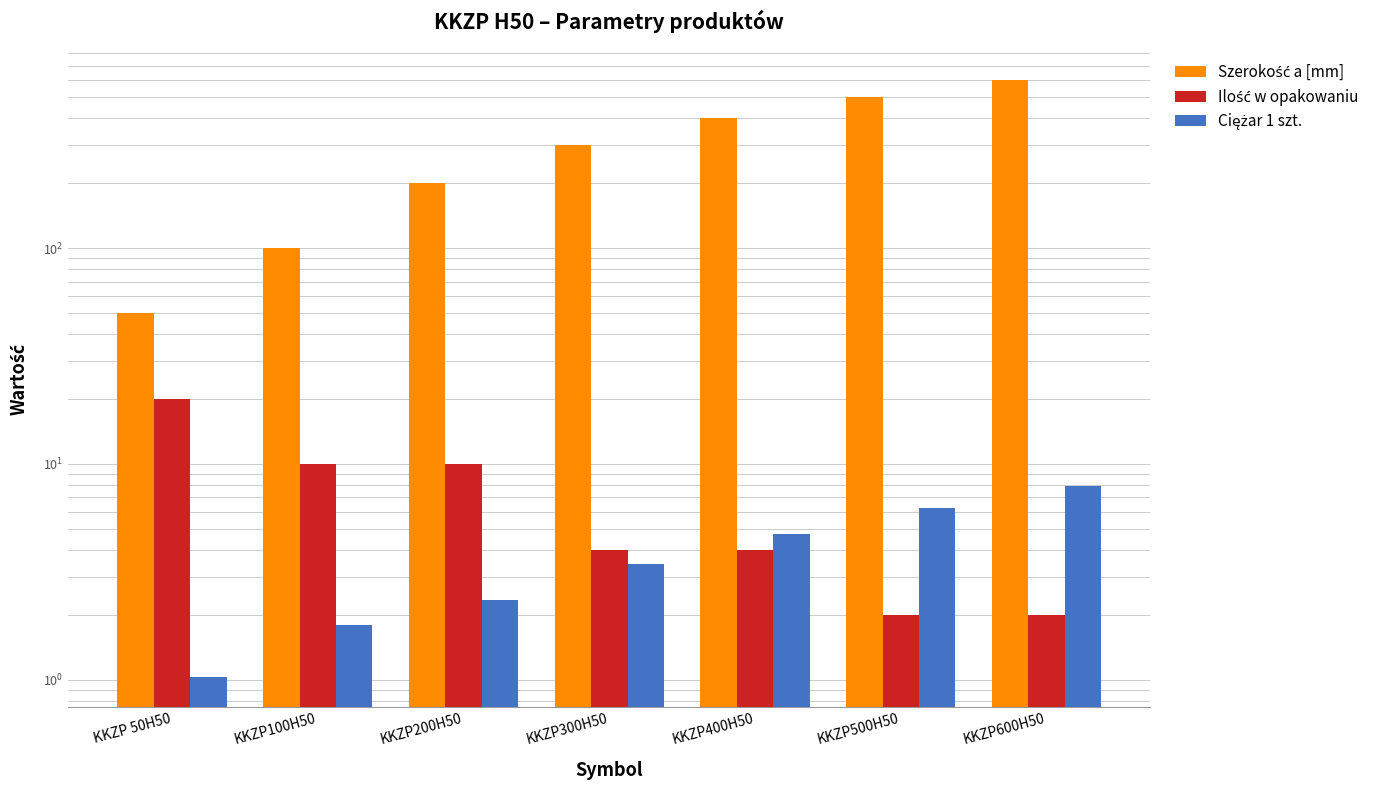

What is the value of the Ciężar 1 szt. bar at the 2nd from the left?

1.8